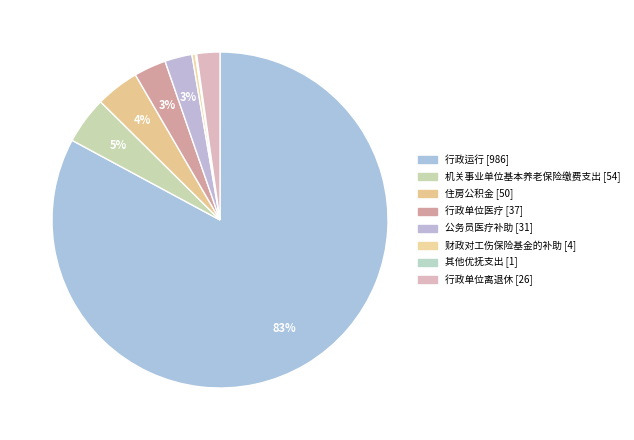

Does 行政单位医疗 account for over 50% of the chart?

No